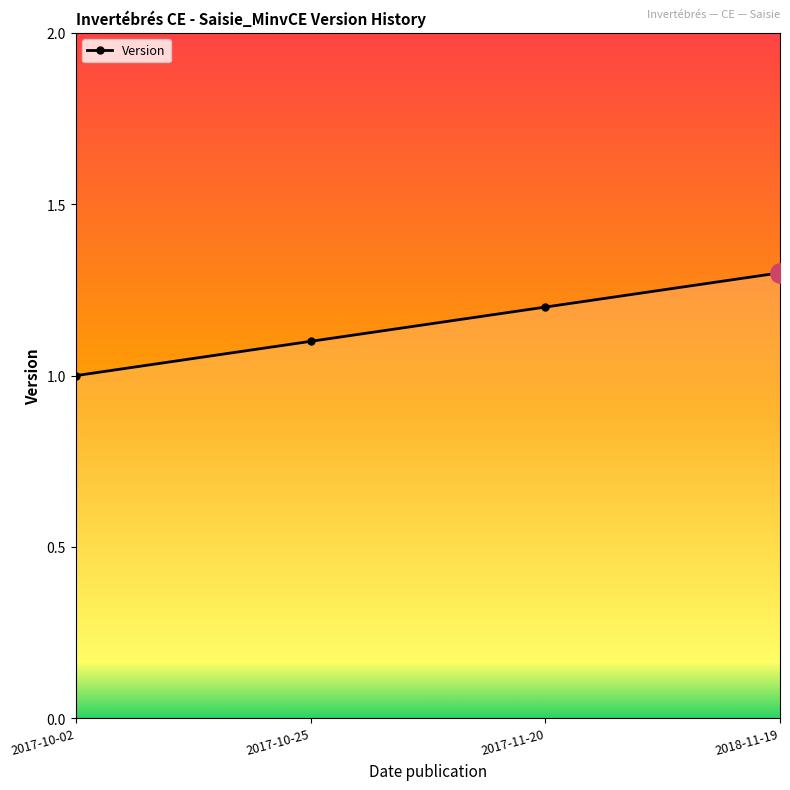

Reading right to left, extract all data points from this chart.

2018-11-19=1.3	2017-11-20=1.2	2017-10-25=1.1	2017-10-02=1.0